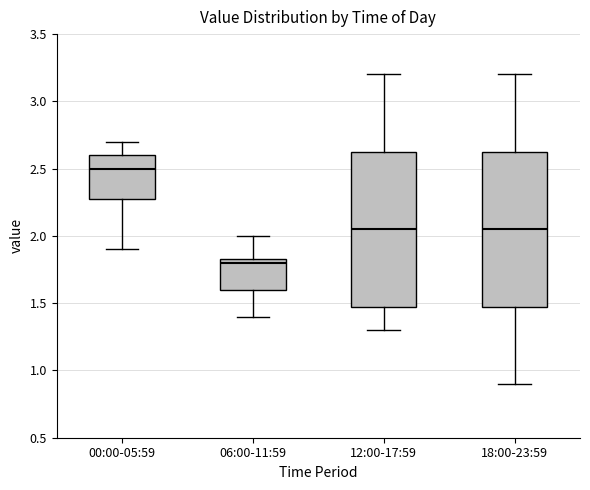

Which box has the lowest median line?

06:00-11:59